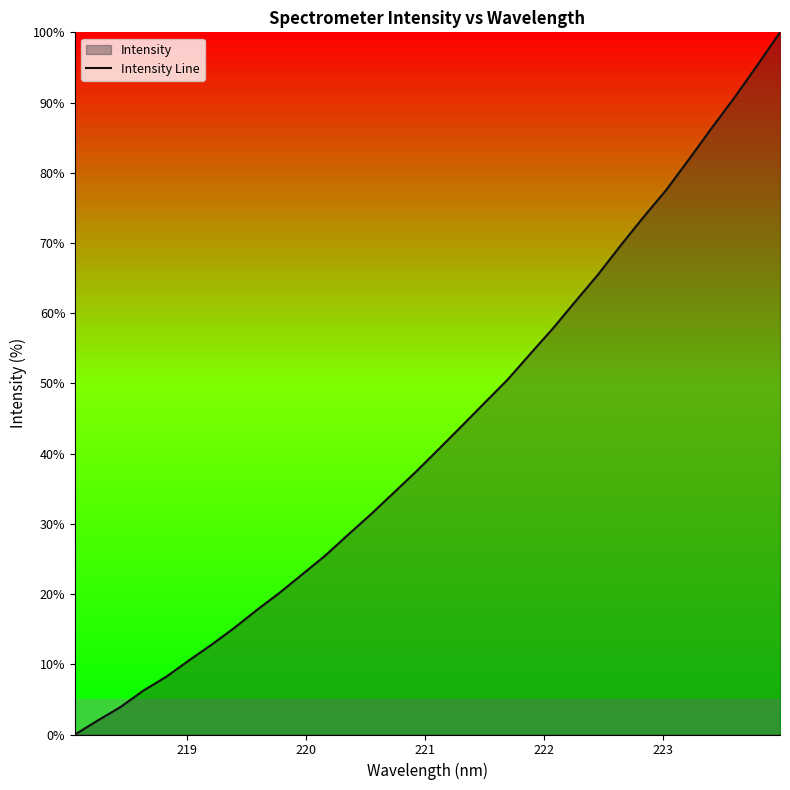

Does the chart display data point markers on the line(s)?

No